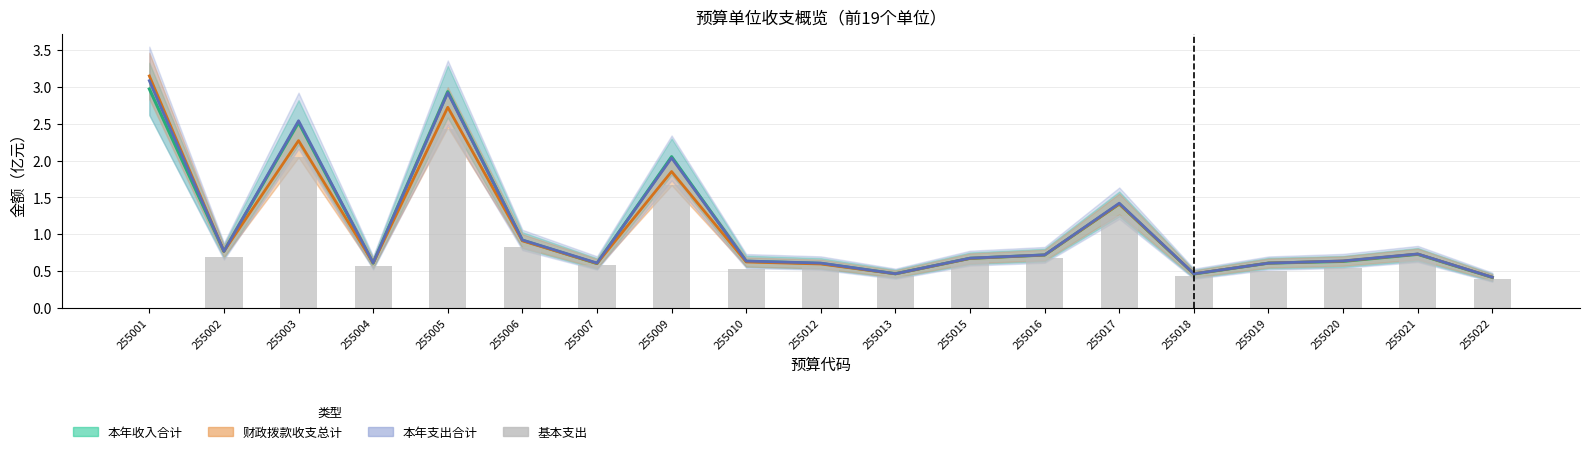

The 本年收入合计 series shows 3.3 at 255009. True or false?

False